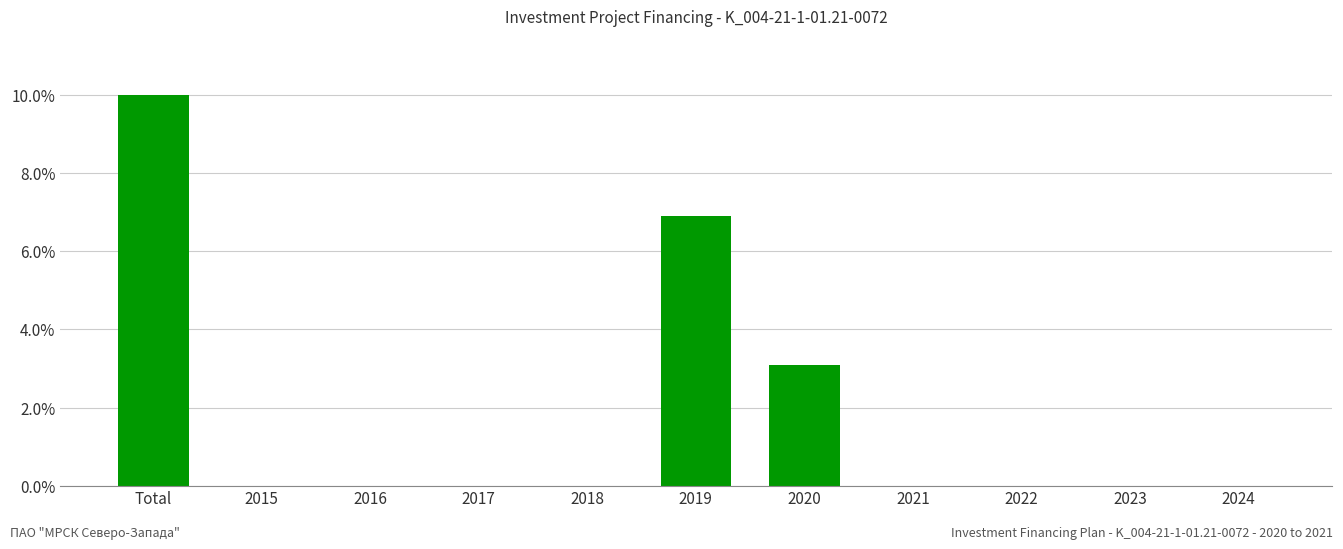

The chart shows a value of -3.4 at 2021. True or false?

False